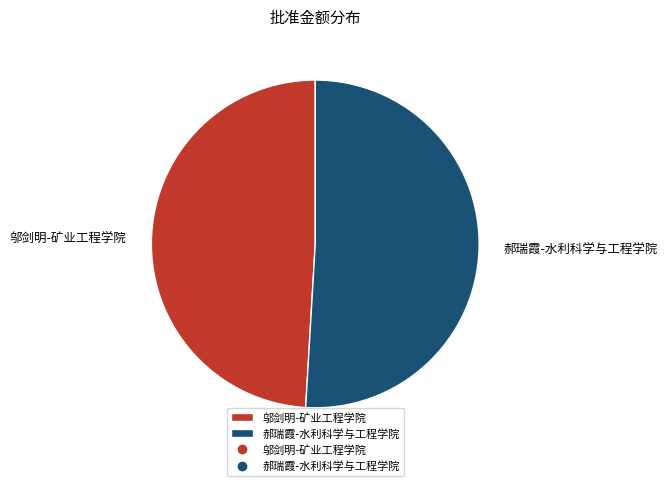

Which has a higher value, 郝瑞霞-水利科学与工程学院 or 邬剑明-矿业工程学院?

郝瑞霞-水利科学与工程学院